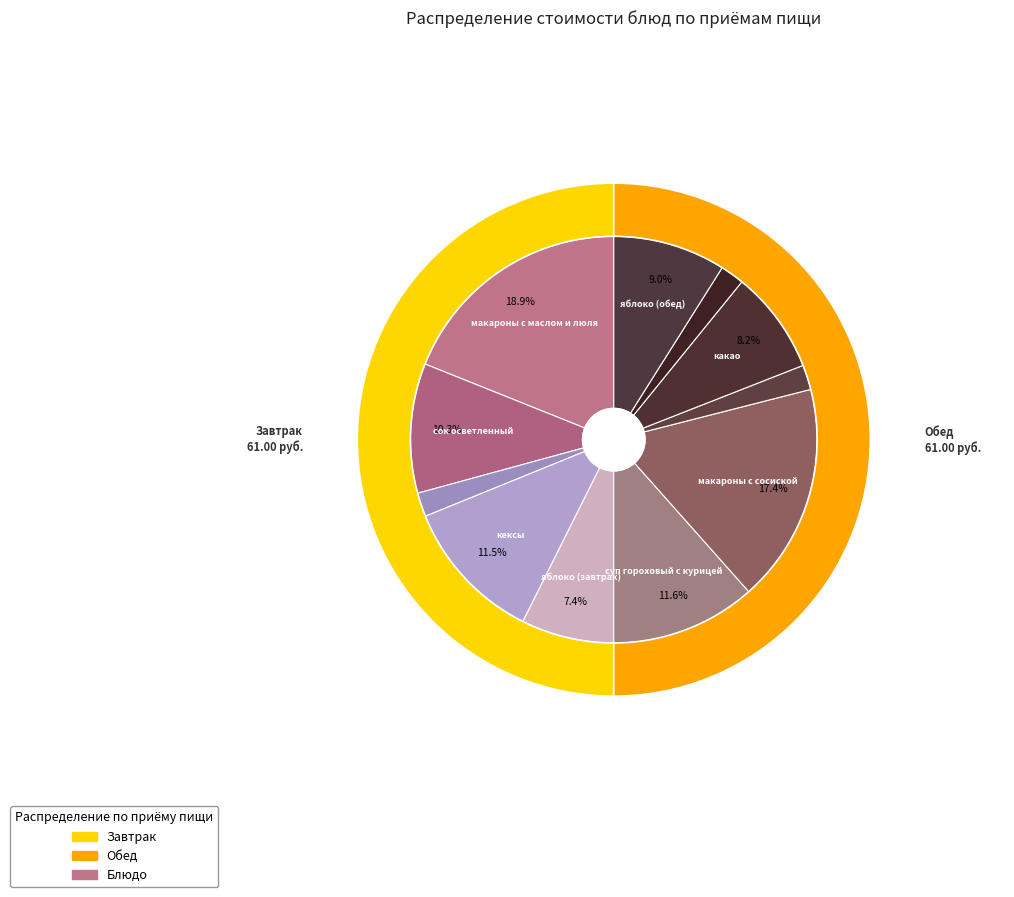

What is the change in value from макароны с маслом и люля to макароны с сосиской?

-1.9